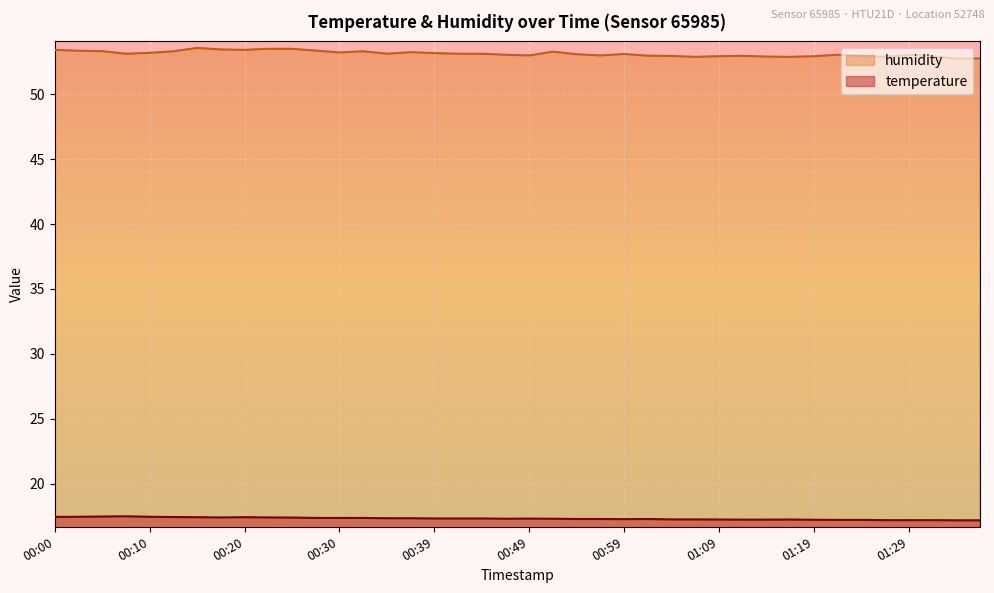

The humidity series shows 52.9 at 01:16. True or false?

True